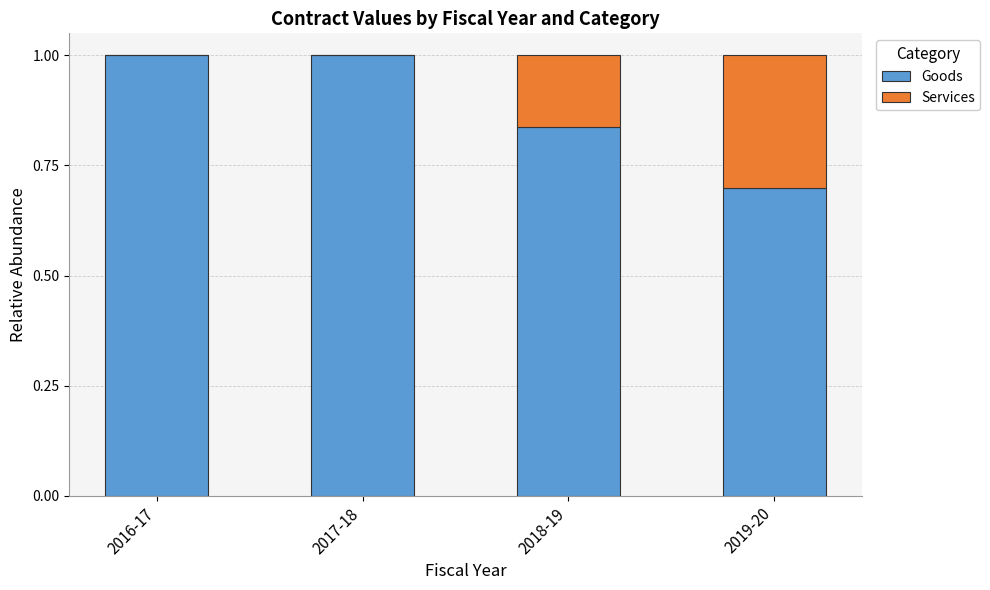

What is the average value of the Goods series?

0.9